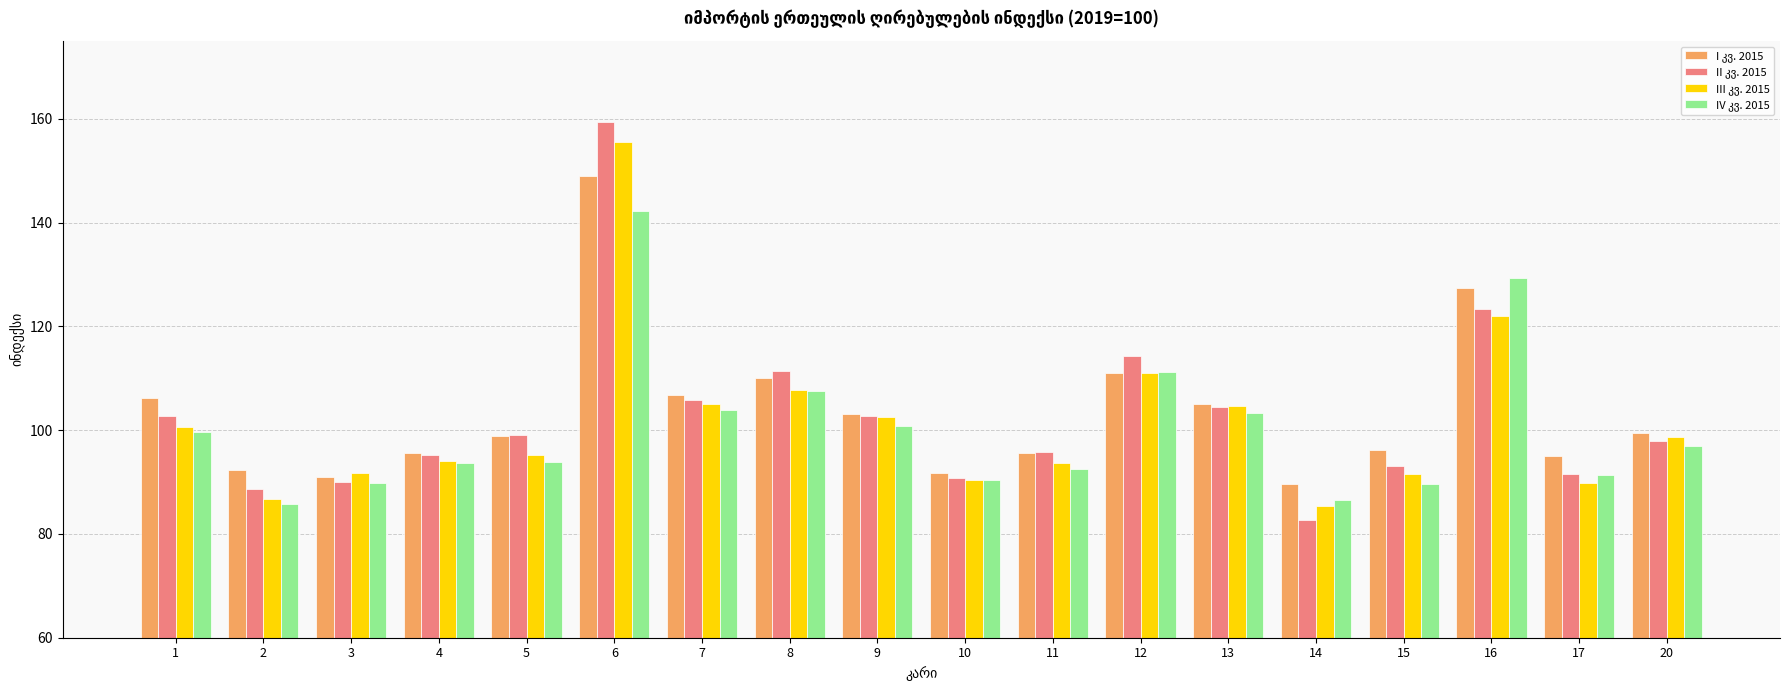

What is the difference between the highest and lowest values at 2?

6.5